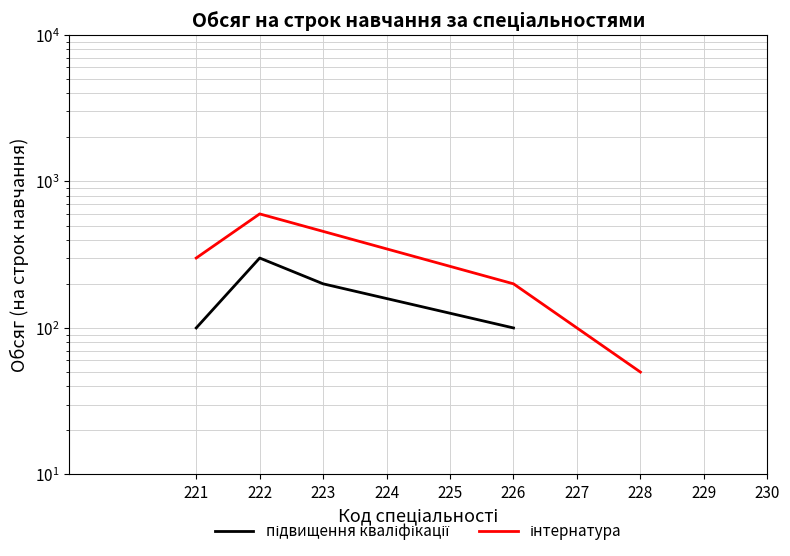

What is the maximum value for підвищення кваліфікації?

300